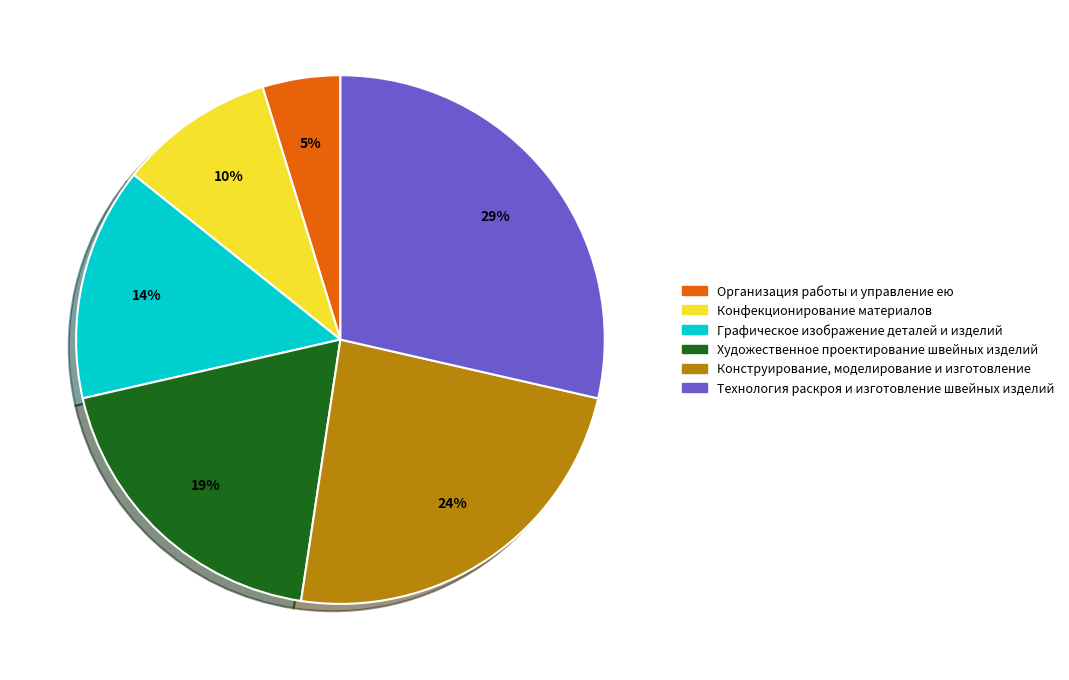

Which slice is the smallest?

Организация работы и управление ею